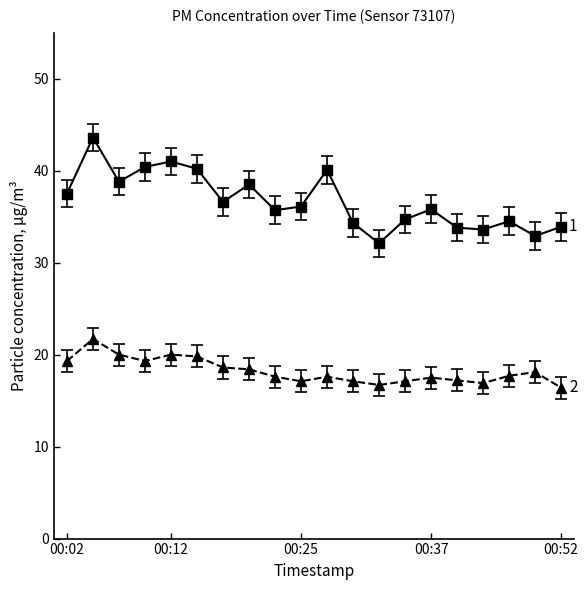

What is the greatest value displayed?

43.6